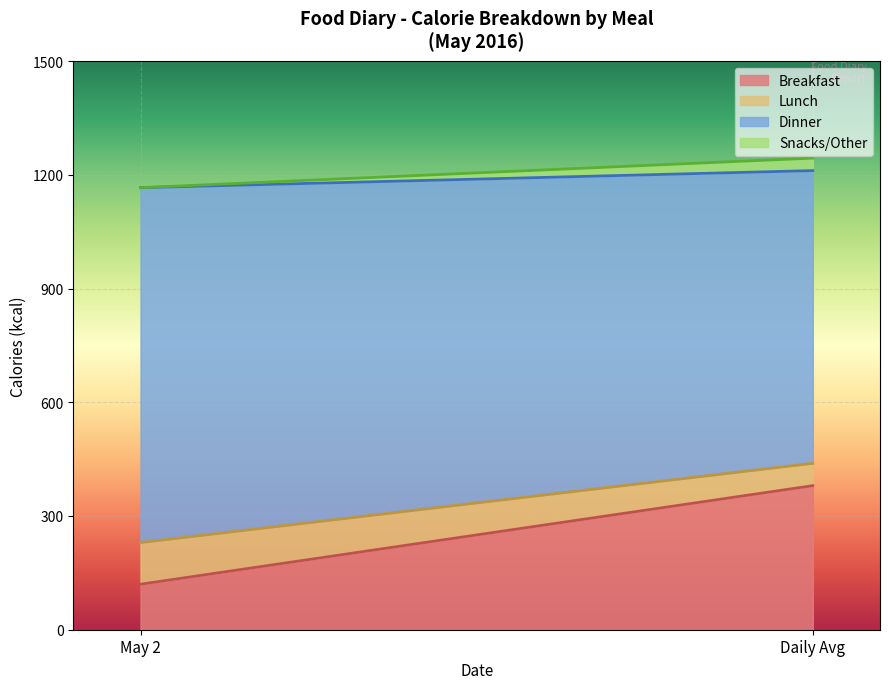

Reading left to right, list the values for the Breakfast series.

May 2=120	Daily Avg=380